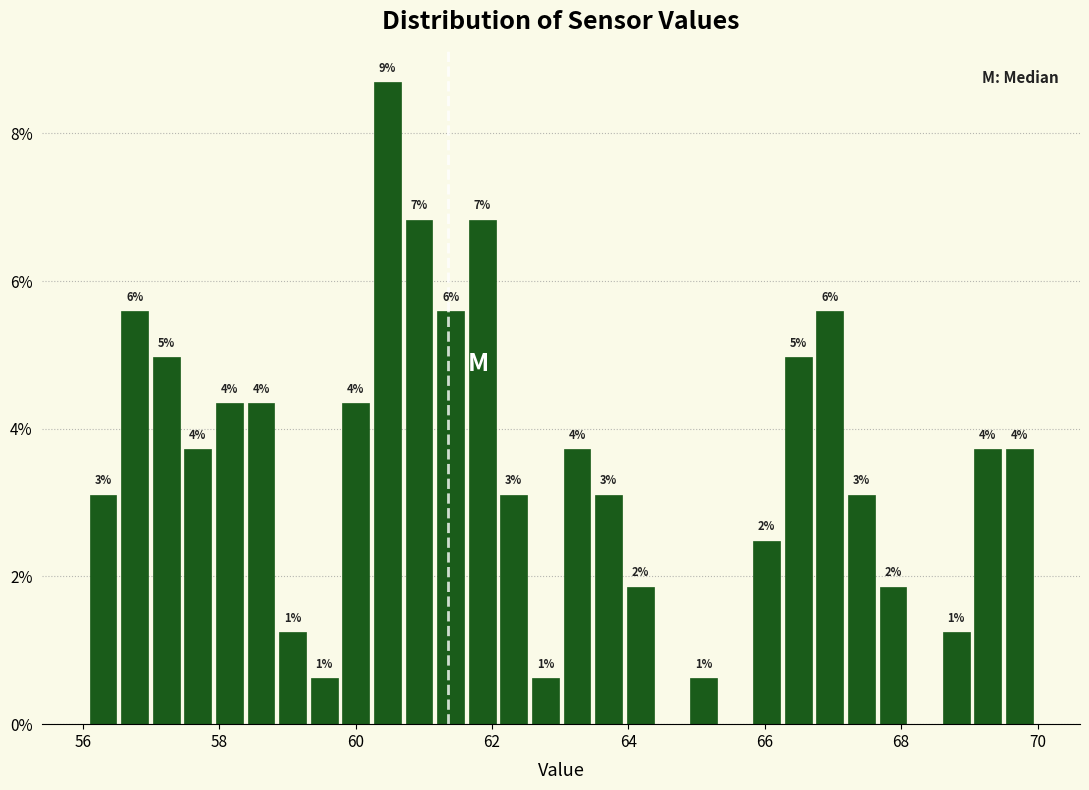

Around what value on the x-axis is the tallest bar? Give the approximate position of its centre, as read against the axis.

60.4